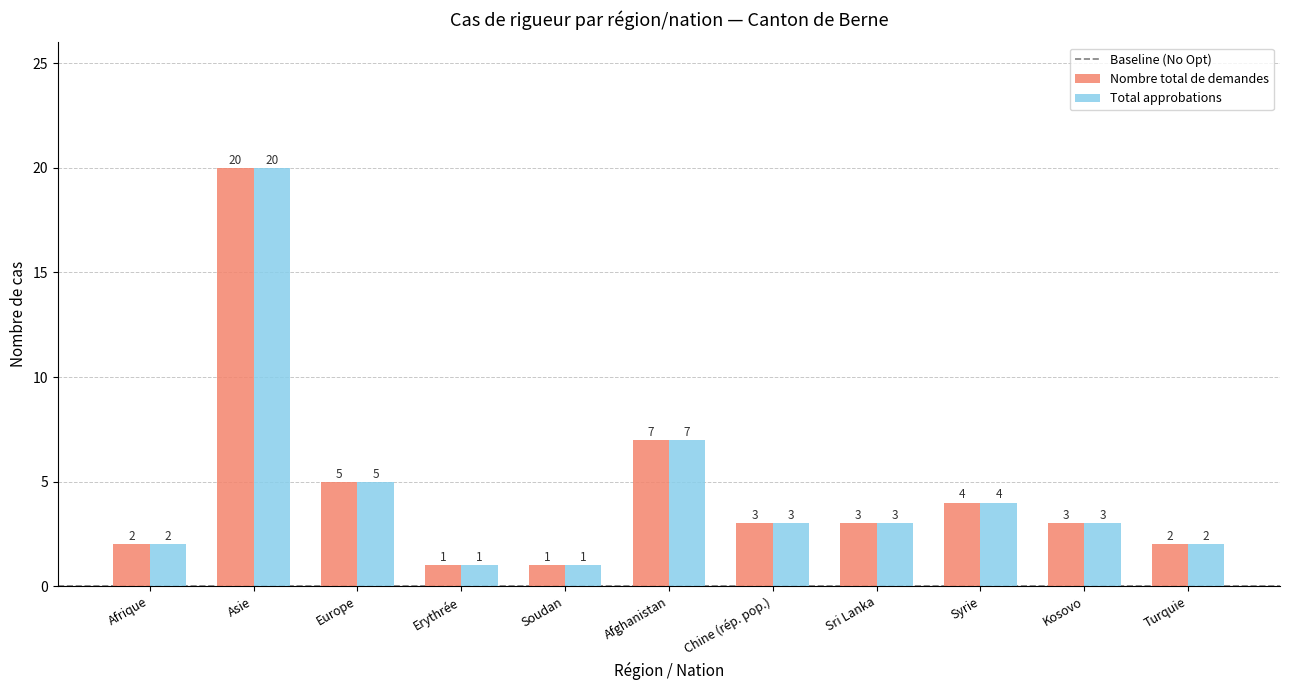

What is the total value across all series at Turquie?

4